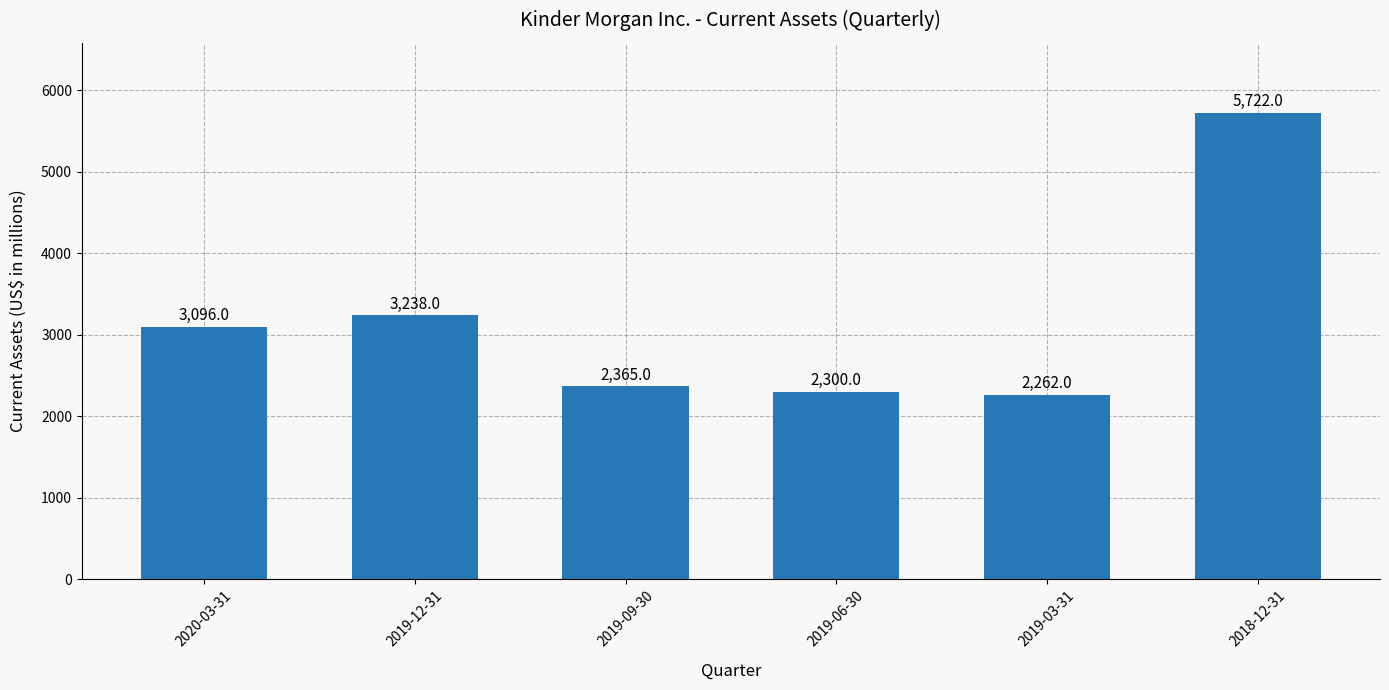

How many series are shown in this chart?

1